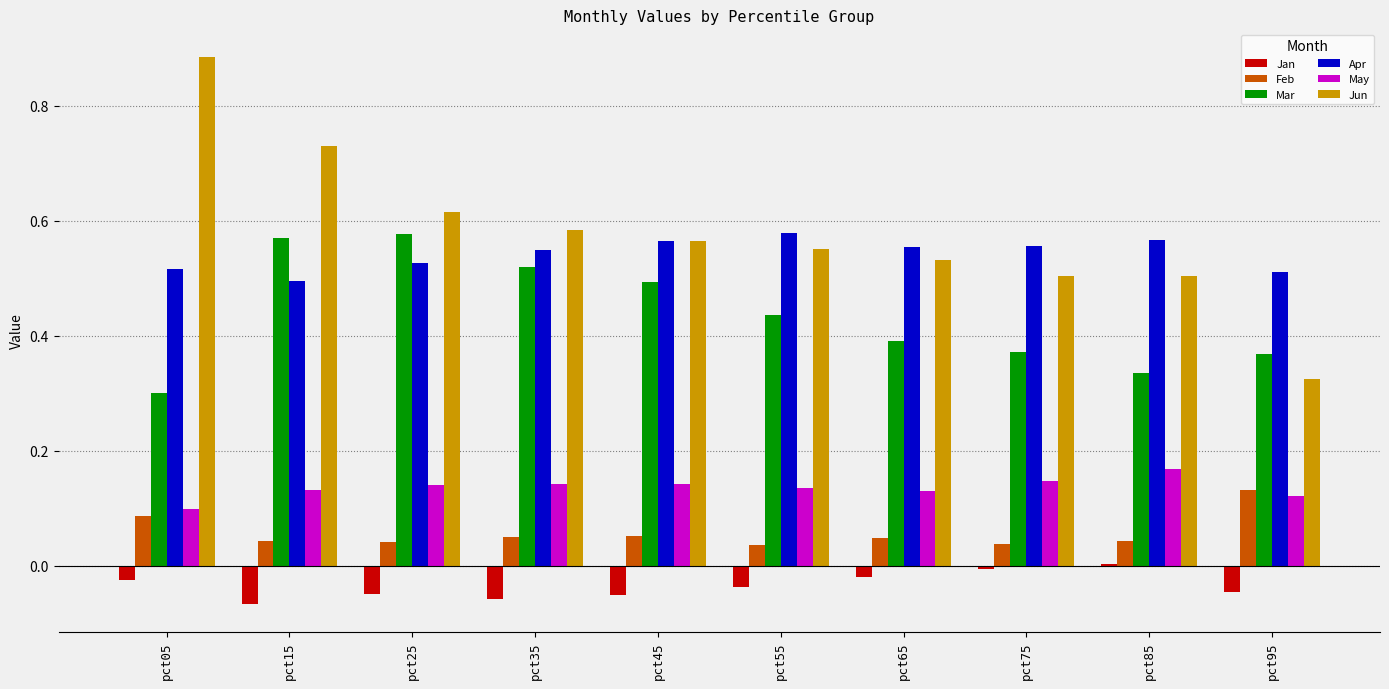

The value of Apr at pct75 is 0.8. True or false?

False